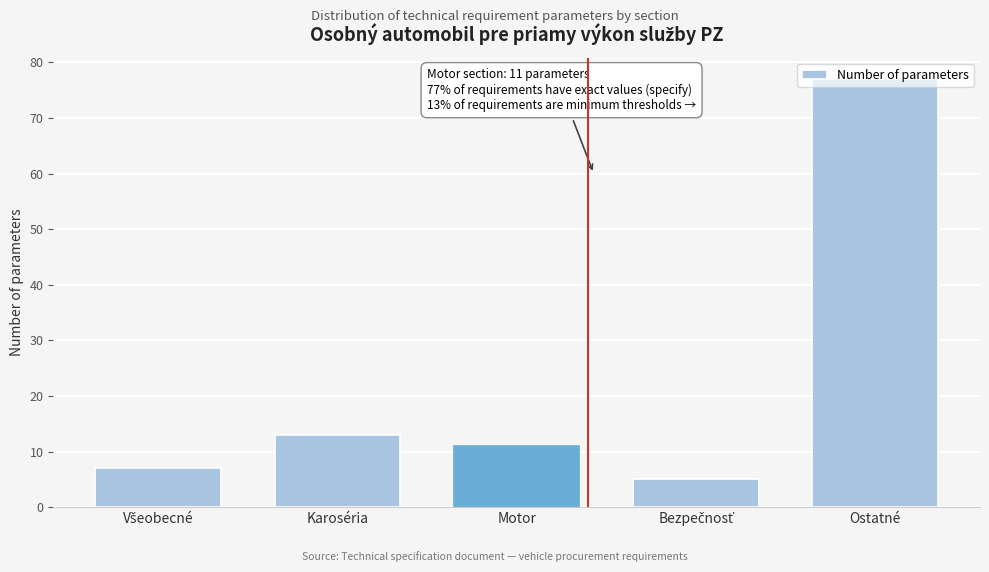

What is the greatest value displayed?

77